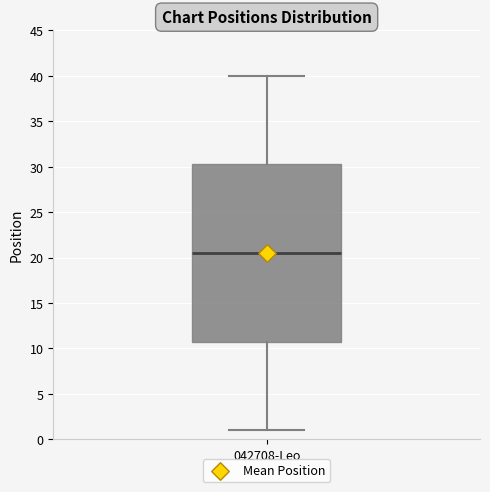

Where does the lower whisker of the box for 042708-Leo end on the y-axis? The values are not printed on the chart, so give them approximately, as read against the axis.

1.0